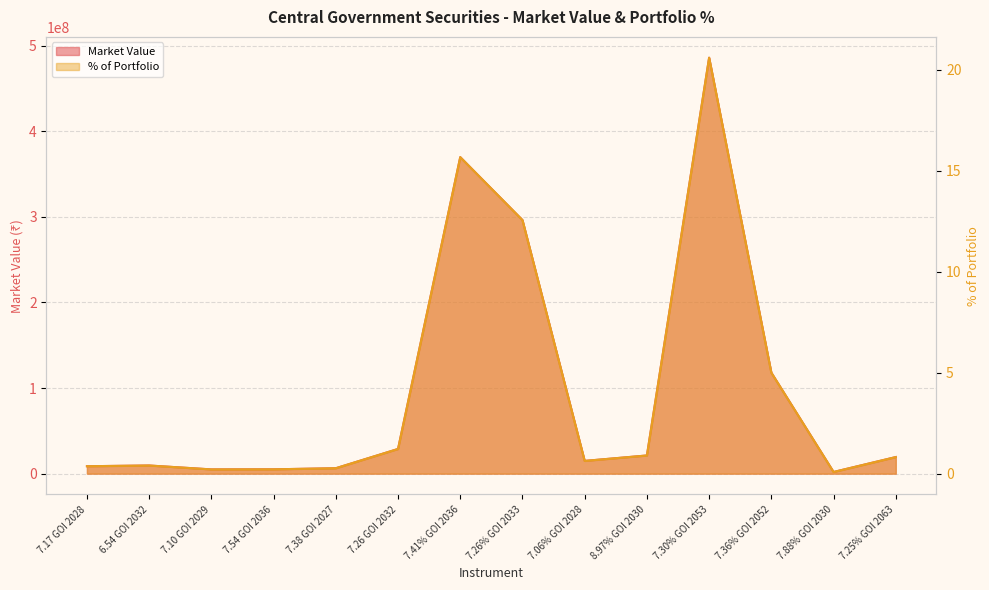

In Market Value, how many points are higher than both neighbors (excluding endpoints)?

3